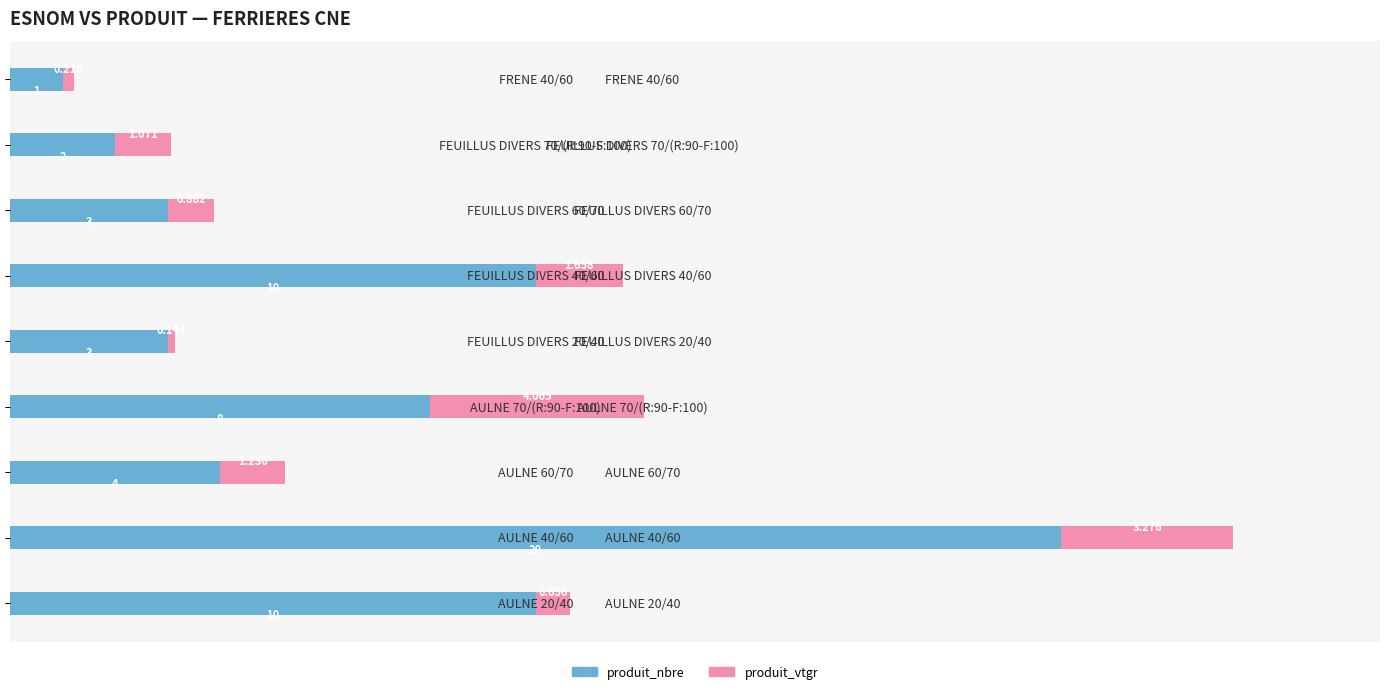

How many data points in produit_nbre are less than 4?

4